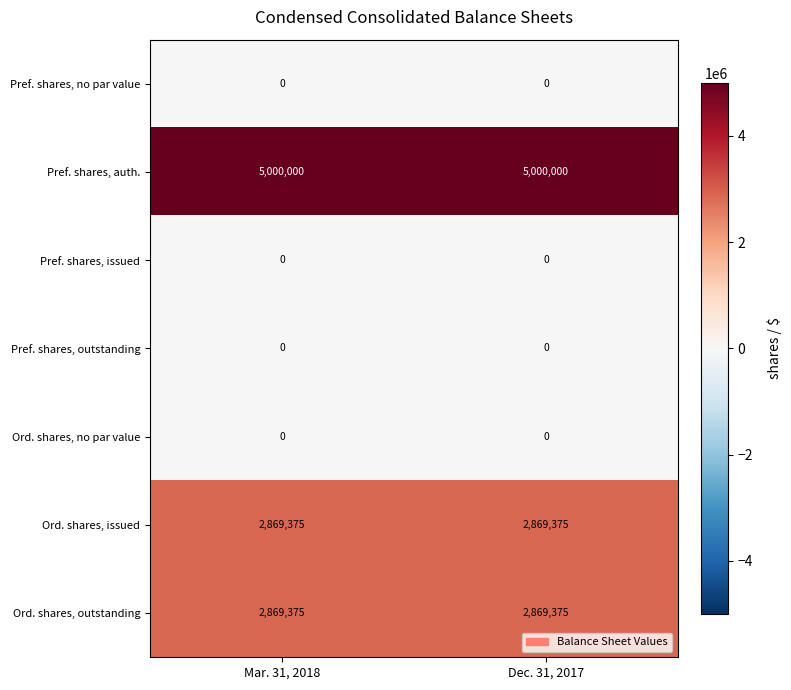

The Ord. shares, outstanding series shows 2869375 at Mar. 31, 2018. True or false?

True